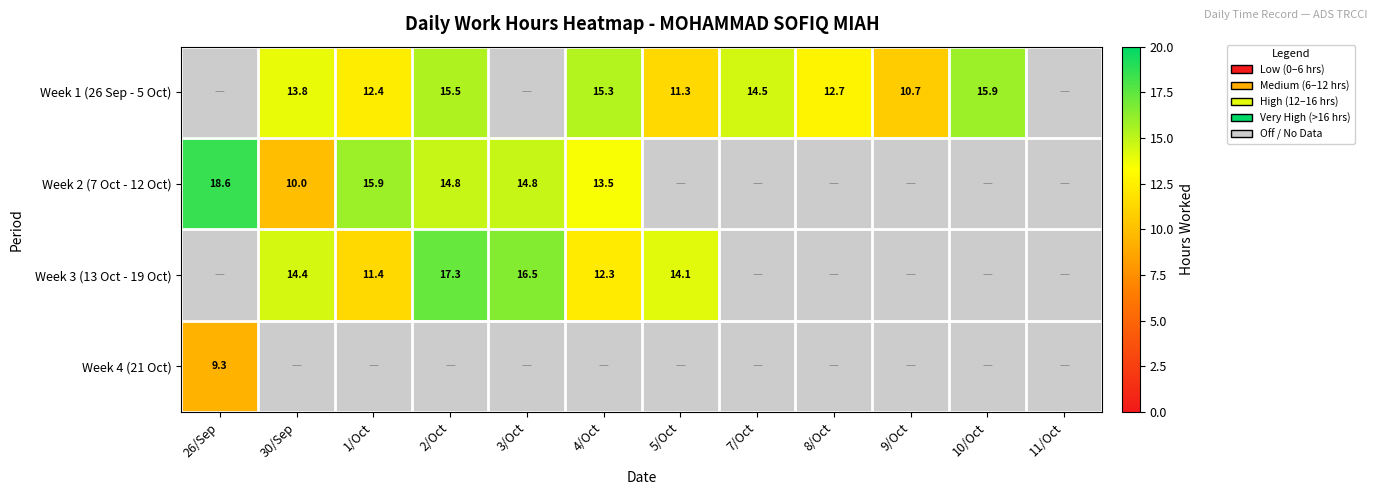

Where is Week 4 (21 Oct) nearest to the value 9?

26/Sep